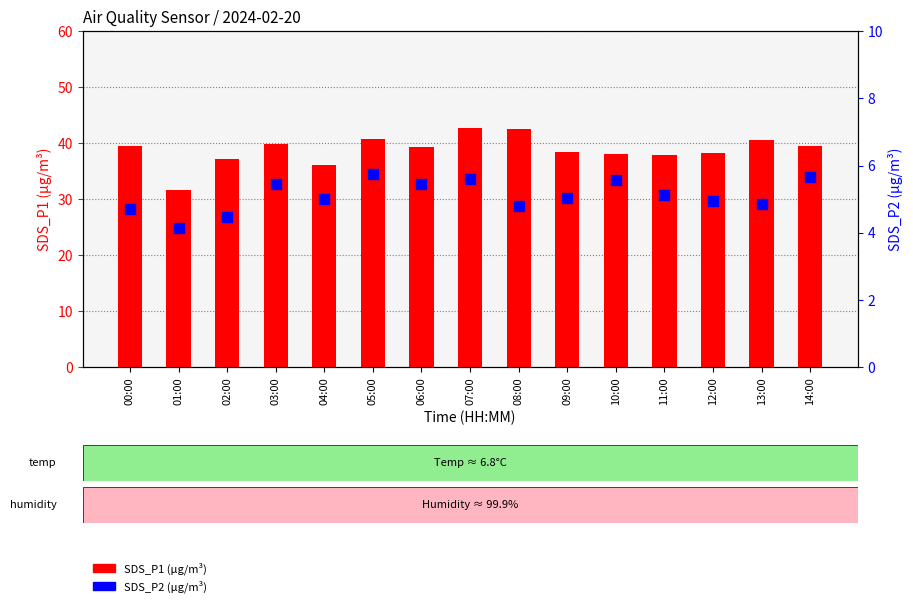

At which category is the sum across all series the highest?

07:00